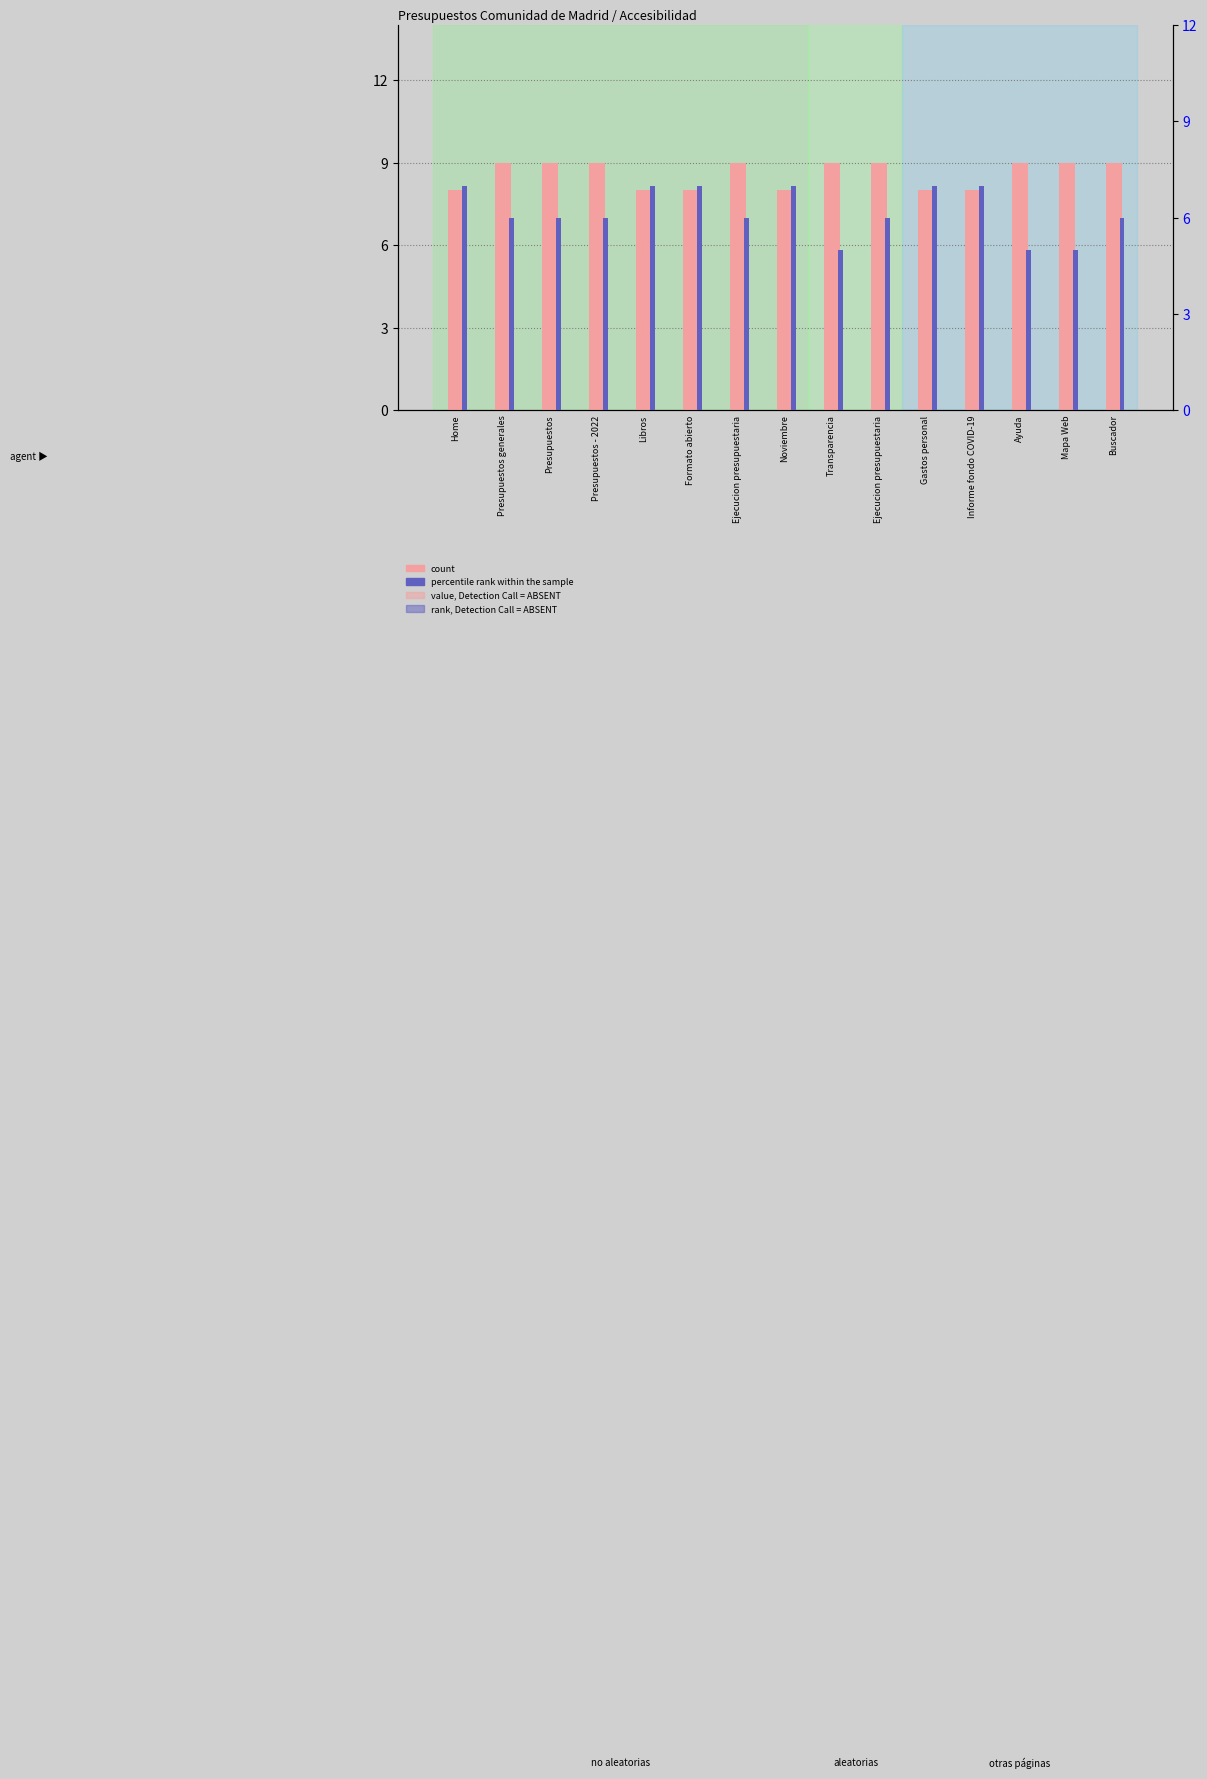

Which series has the widest spread of values?

percentile rank within the sample